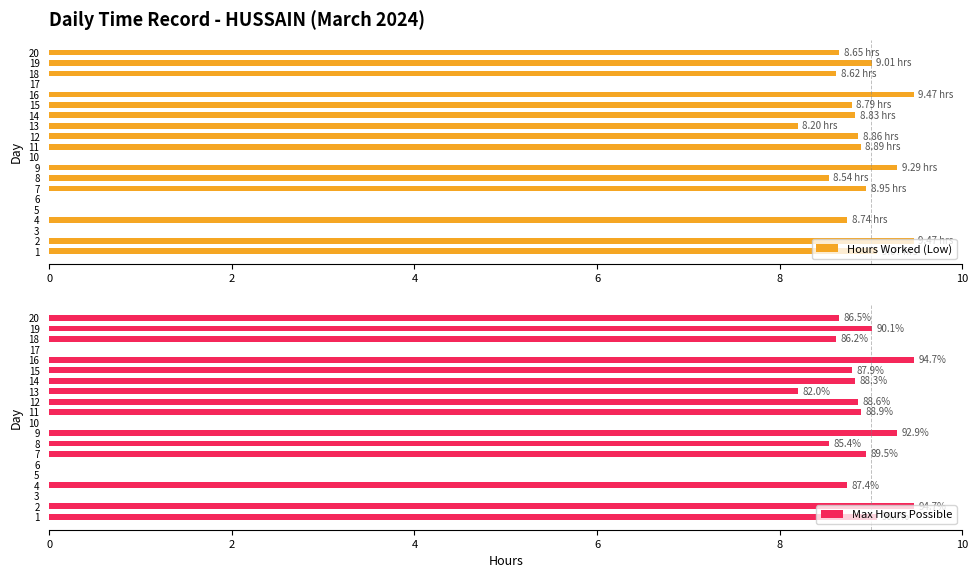

What is the sum of the Hours Worked (Low) values at 15 and 3?

8.8